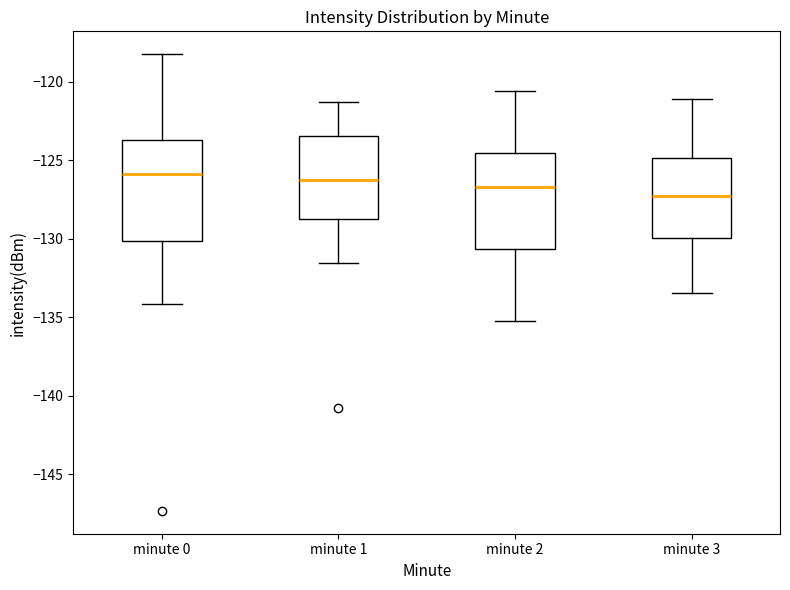

Reading left to right, read every box against the y-axis: the position of its median line, the range the box covers, and the ends of its whiskers. The values are not printed on the chart, so give them approximately, as read against the axis.

minute 0: median -126.0, box -130.0 to -123.5, whiskers -134.0 to -118.0
minute 1: median -126.0, box -129.0 to -123.5, whiskers -131.5 to -121.5
minute 2: median -126.5, box -130.5 to -124.5, whiskers -135.0 to -120.5
minute 3: median -127.5, box -130.0 to -125.0, whiskers -133.5 to -121.0